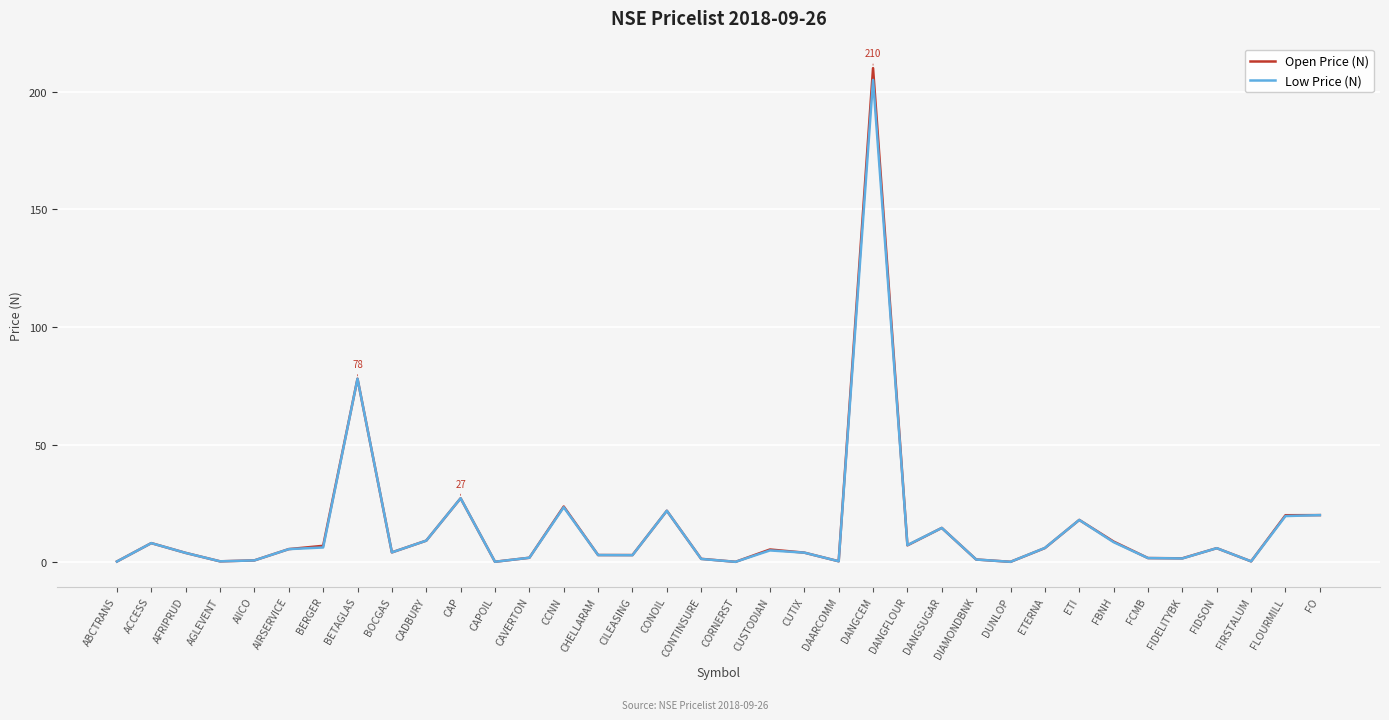

Which series has the largest range (max minus min)?

Open Price (N)